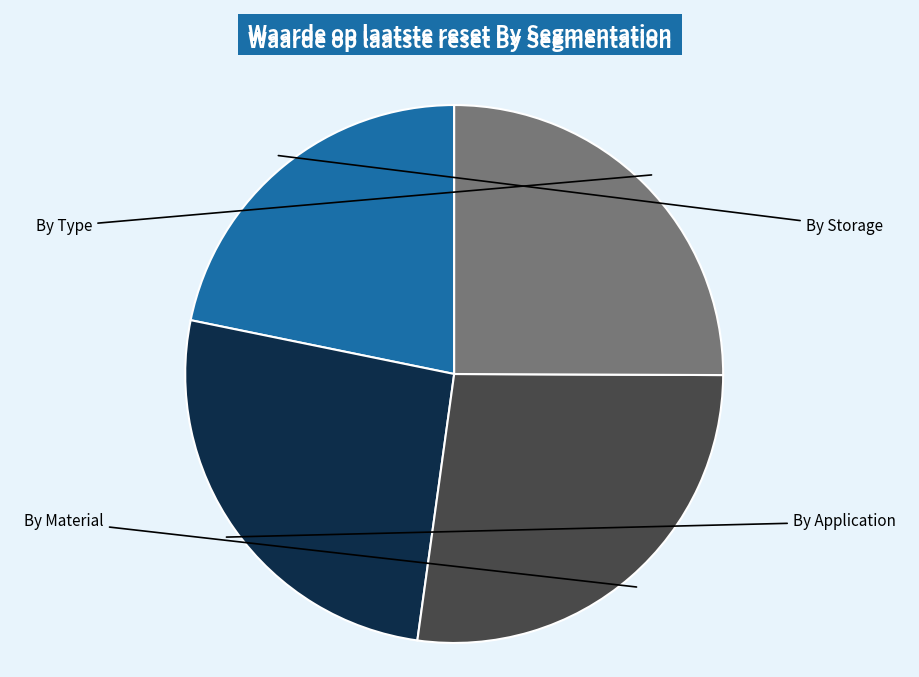

Is there a majority slice in this chart?

No